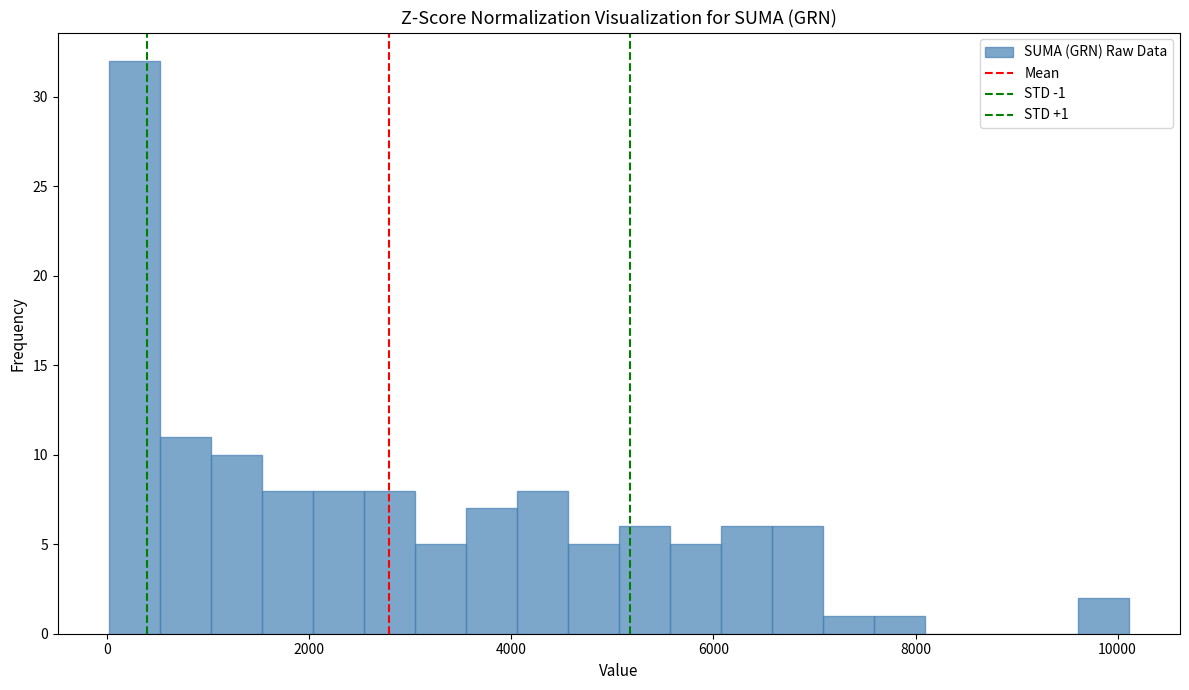

Read against the x-axis, roughly where is the centre of the tallest bar?

200